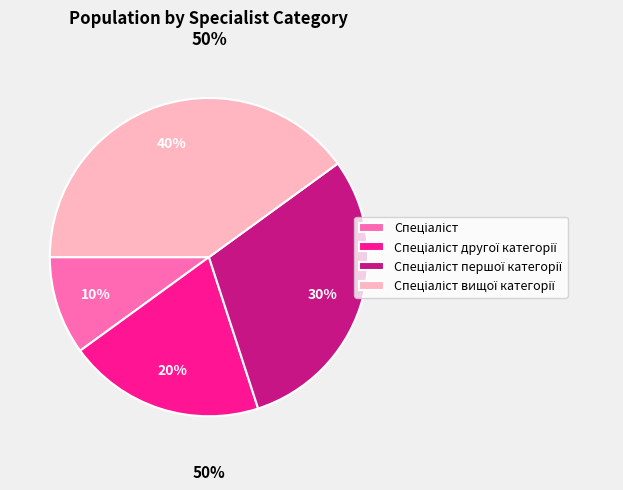

How many slices are in this pie chart?

4